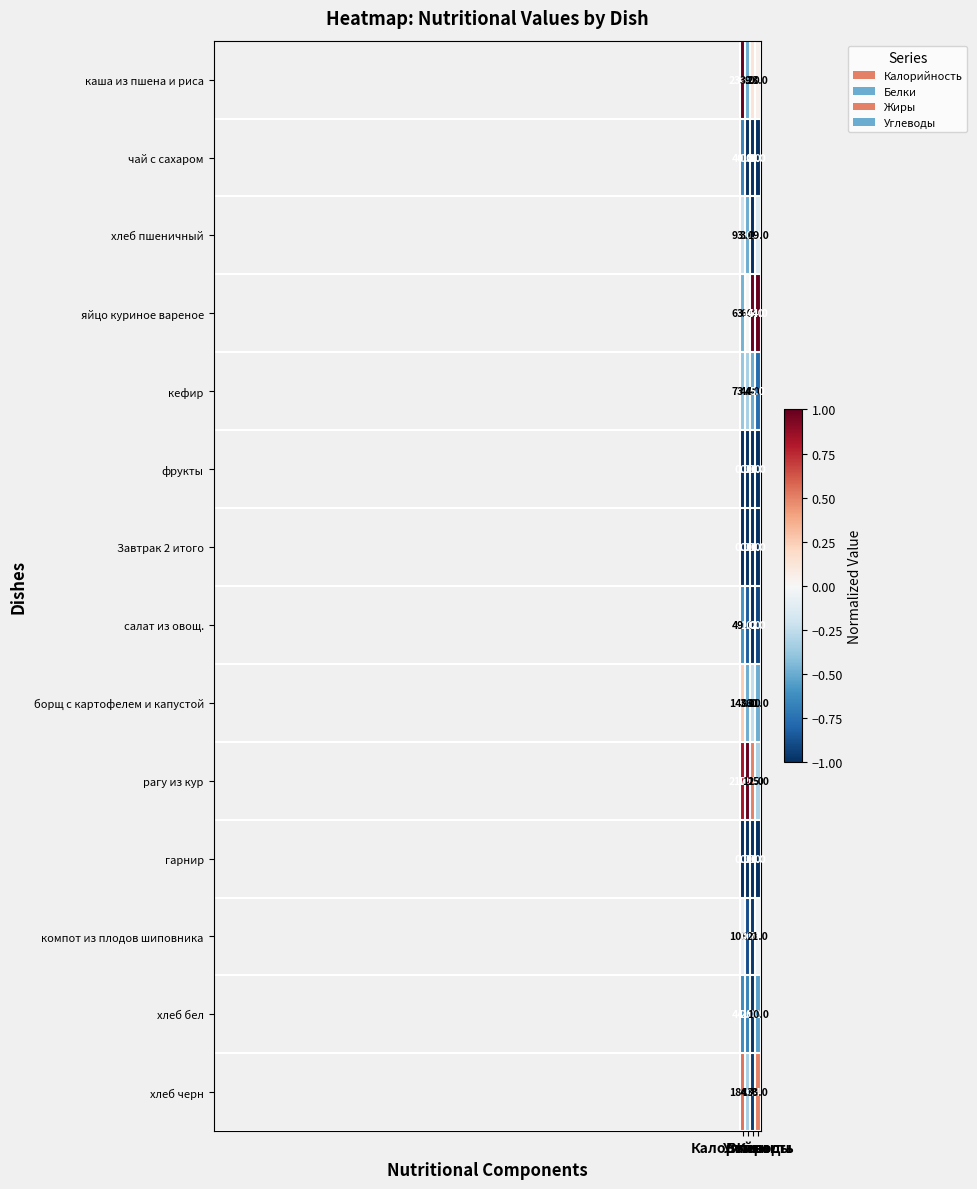

How many categories are shown in the chart?

4